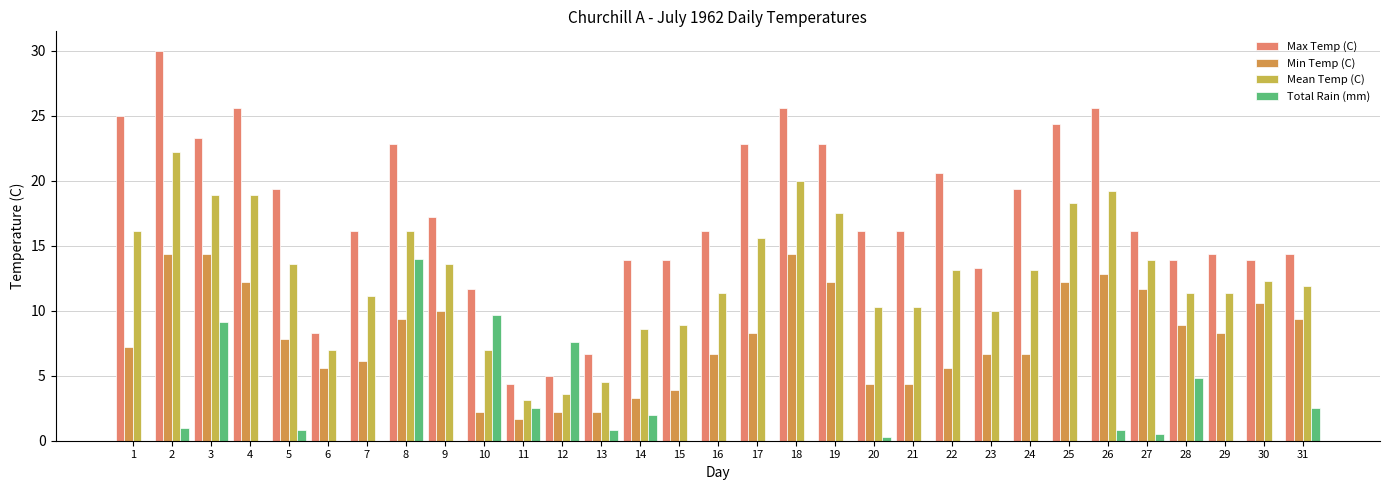

How many series are shown in this chart?

4